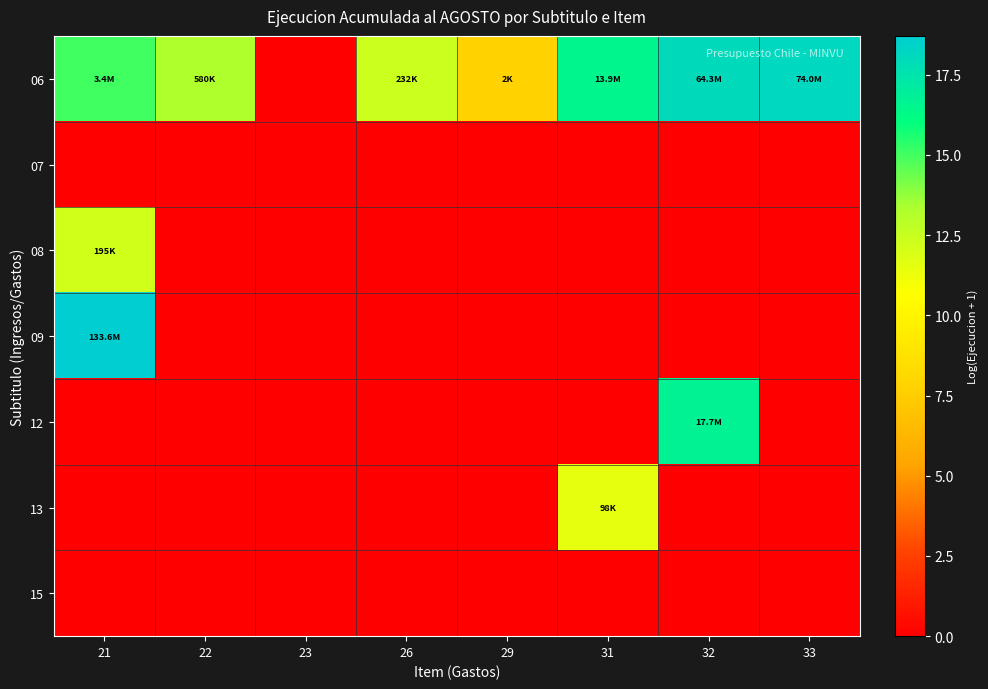

List the series in order of their peak value, highest first.

09, 06, 12, 08, 13, 07, 15